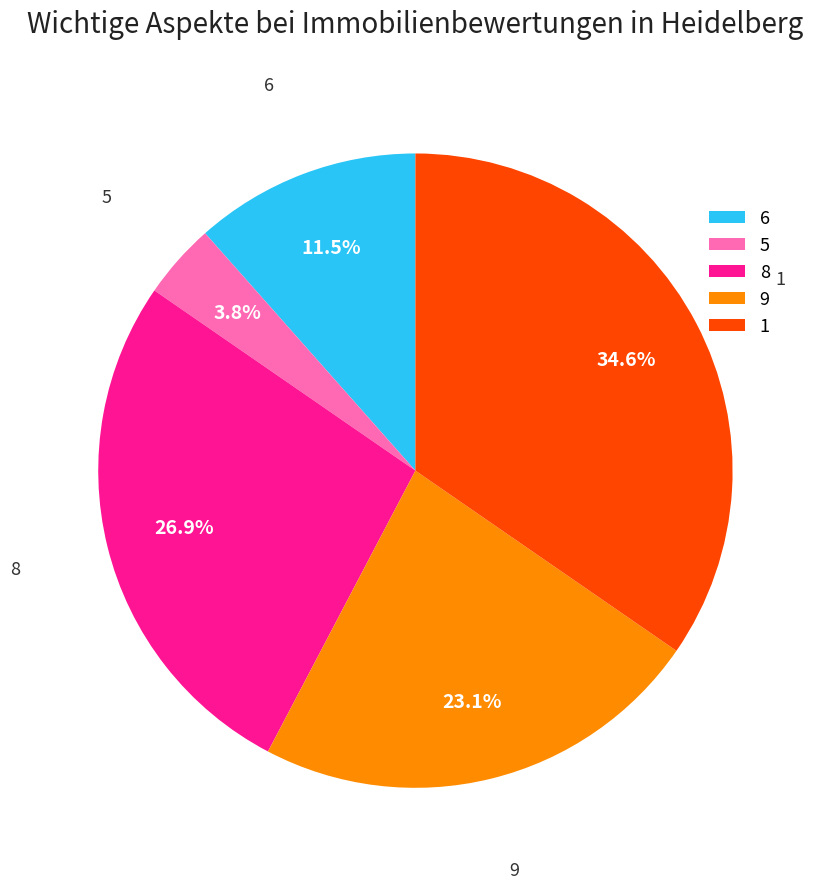

Approximately how many times larger is the value at 9 compared to 6?

2.0